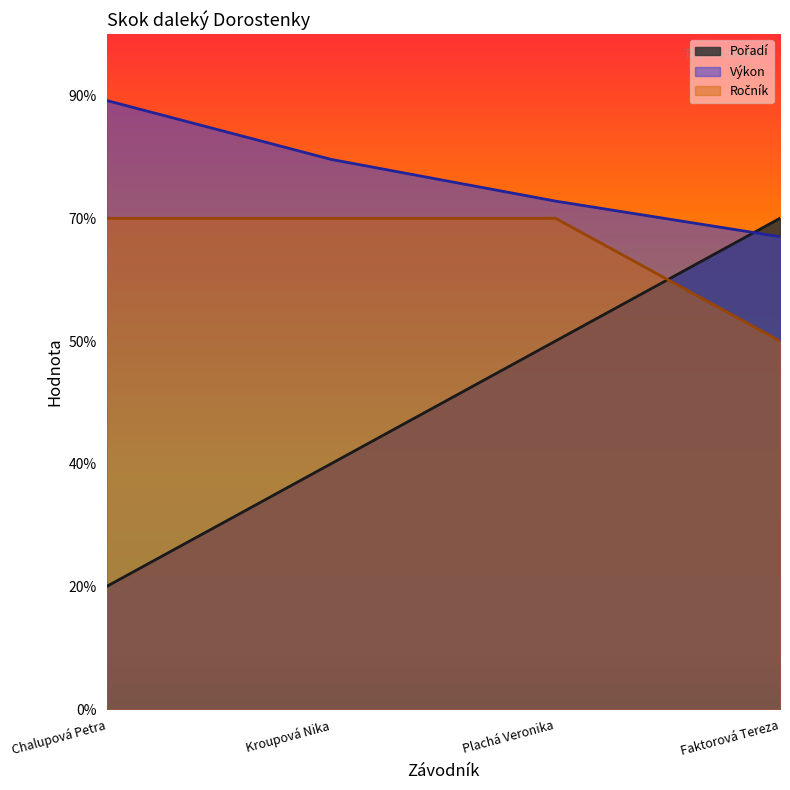

At which label does Pořadí first exceed 3?

Faktorová Tereza